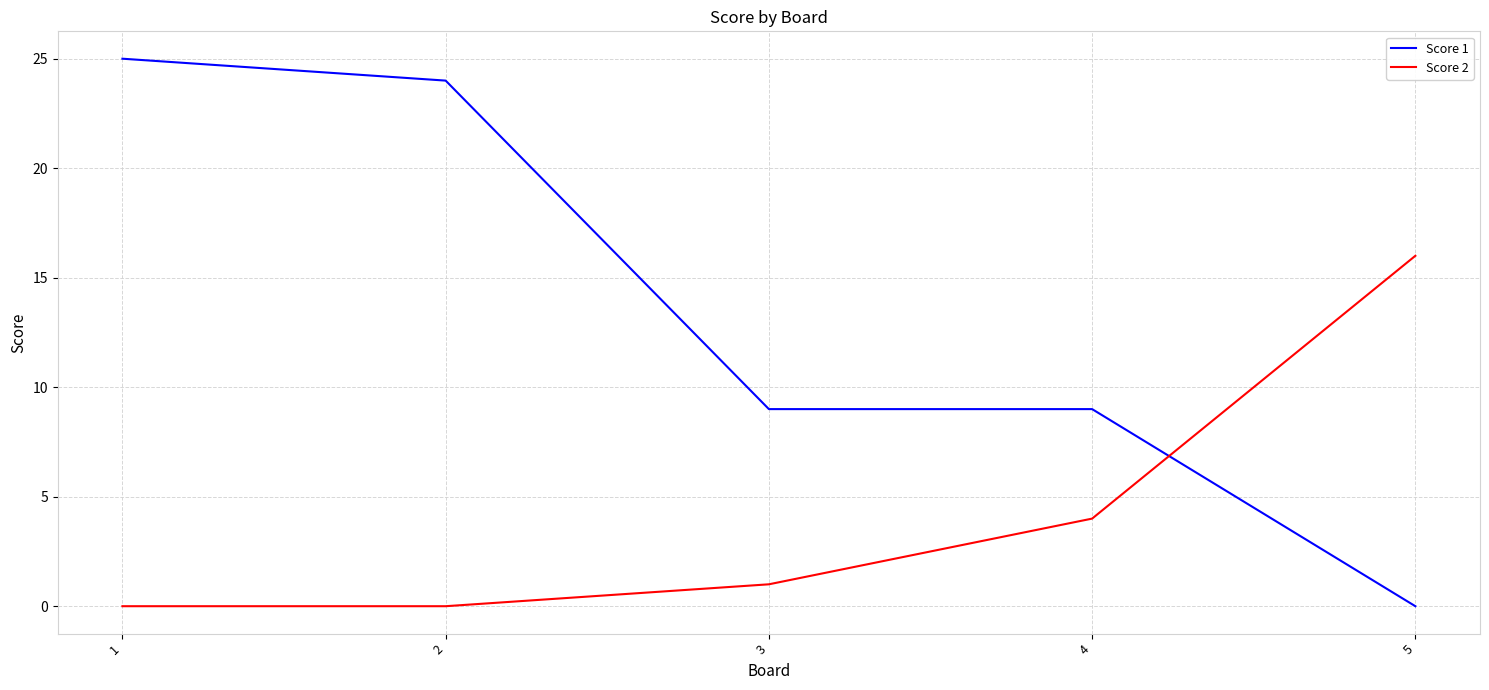

What is the sum of the Score 1 values at 3 and 4?

18